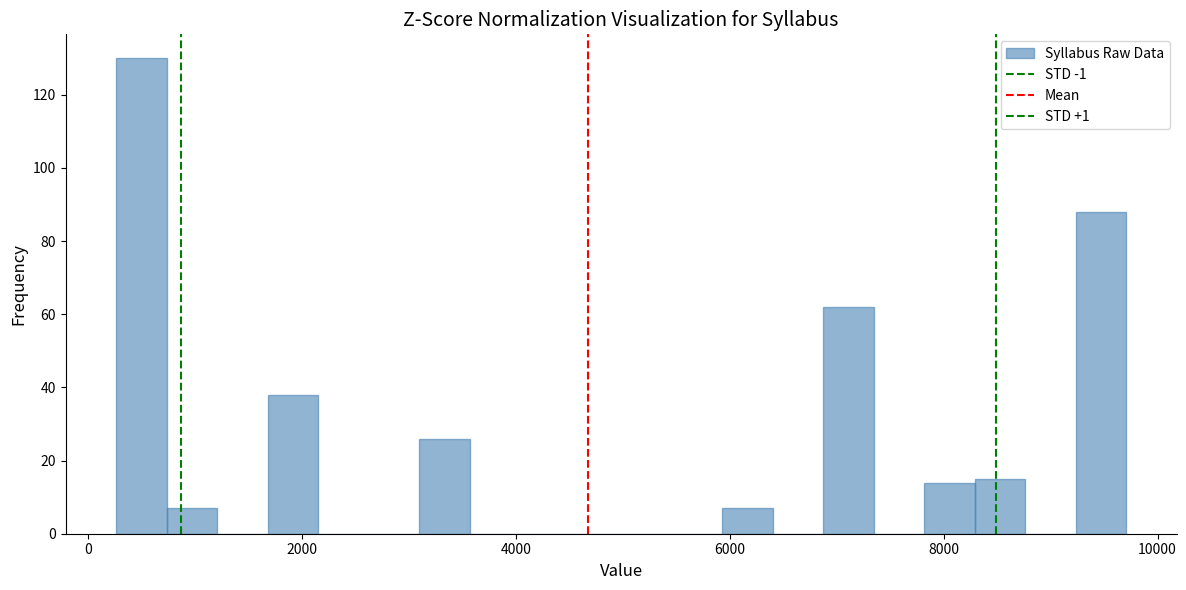

Read against the x-axis, roughly where is the centre of the tallest bar?

400